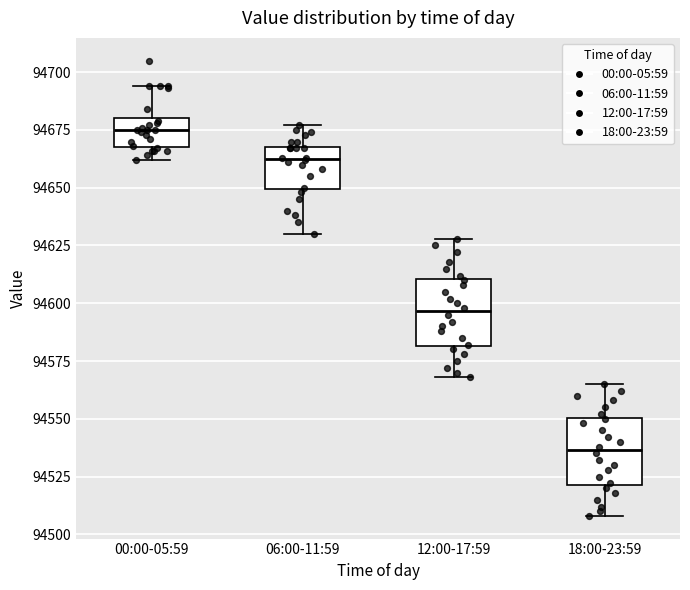

Where is the lower edge of the box for 06:00-11:59 on the y-axis? The values are not printed on the chart, so give them approximately, as read against the axis.

94650